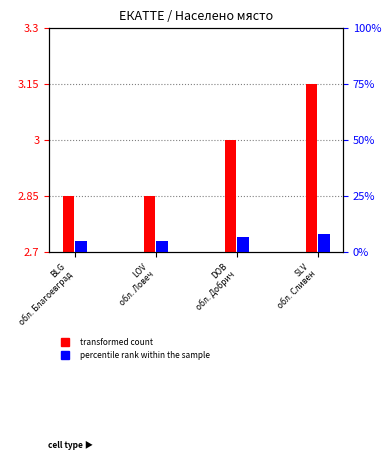

What is the label of the 1st bar from the left?

BLG
обл. Благоевград